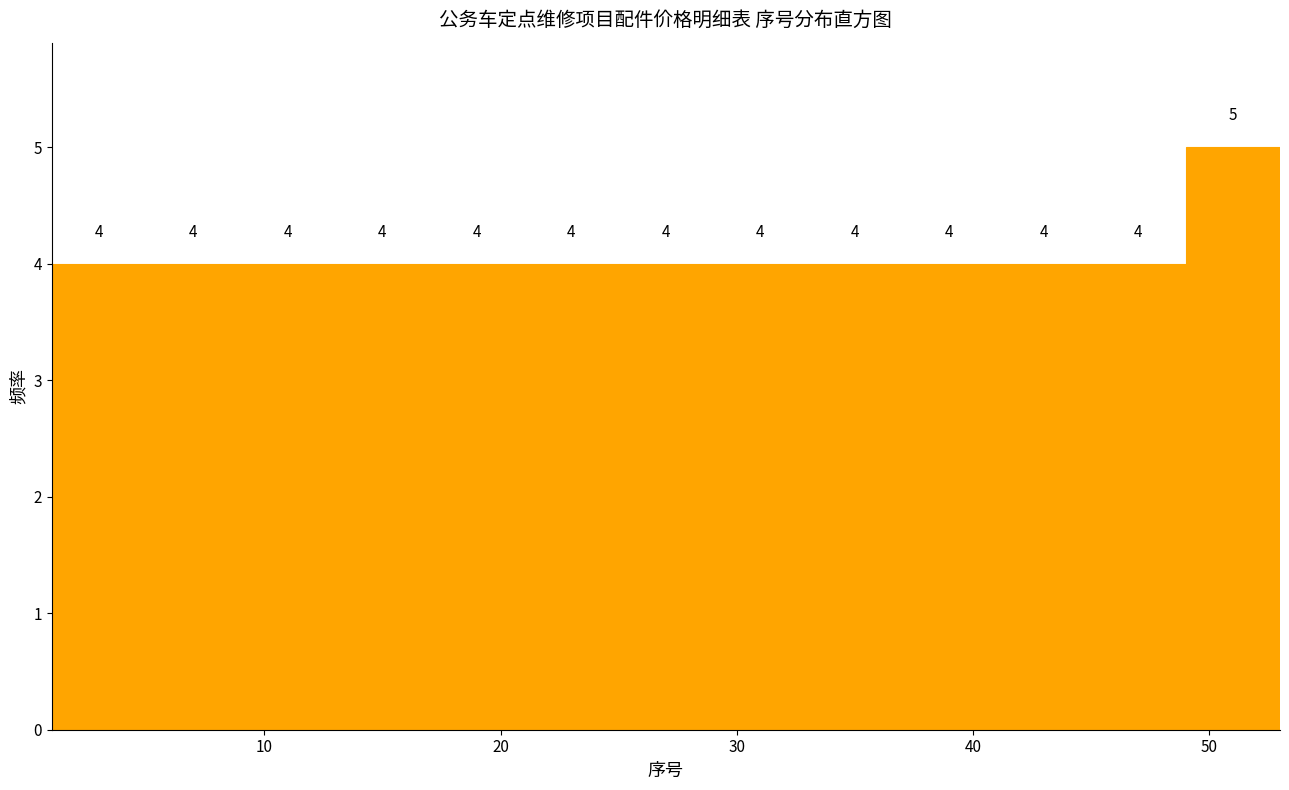

What is the height of the bar covering 33 to 37 on the x-axis?

4